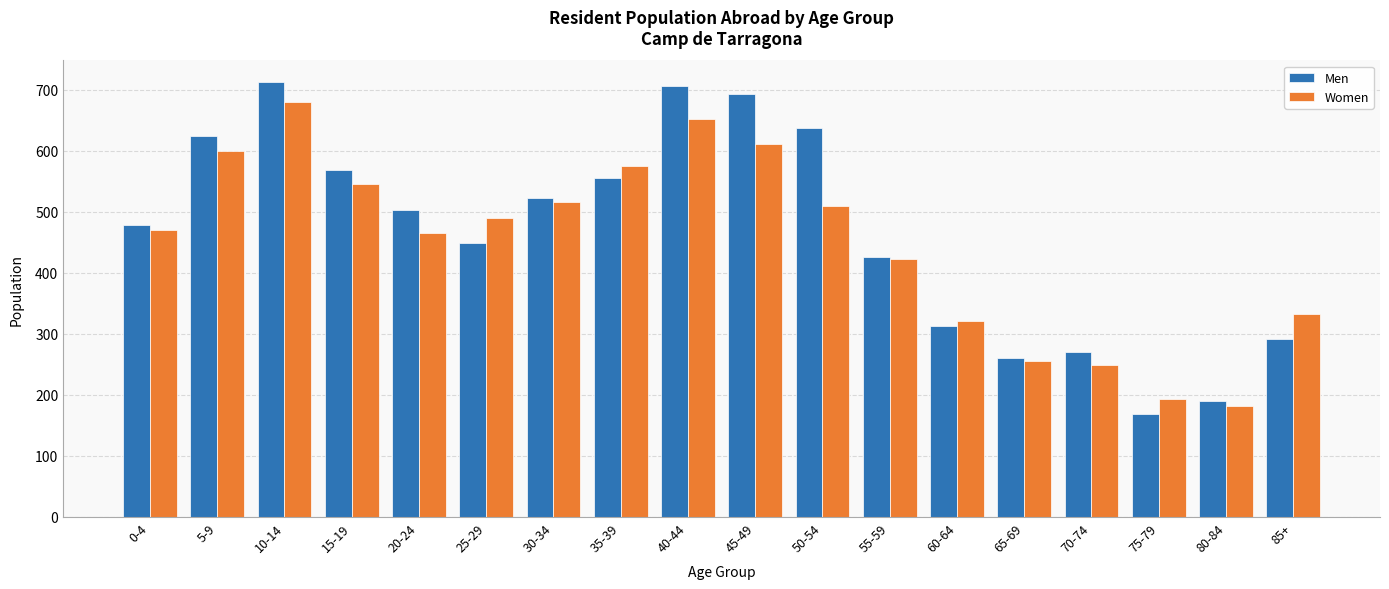

How many data points in Men are less than 503?

9